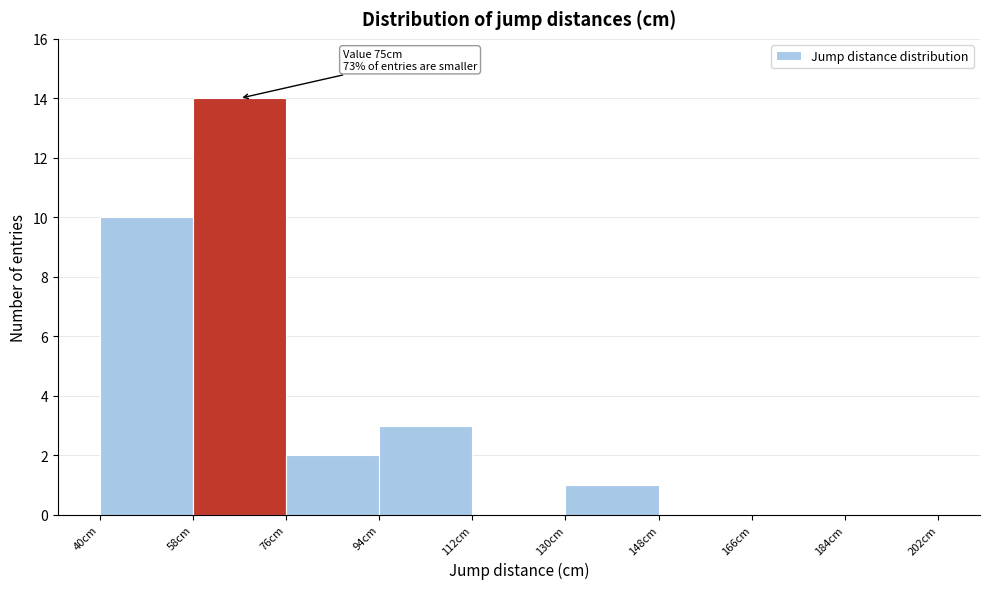

Which range on the x-axis has the tallest bar?

58 to 76